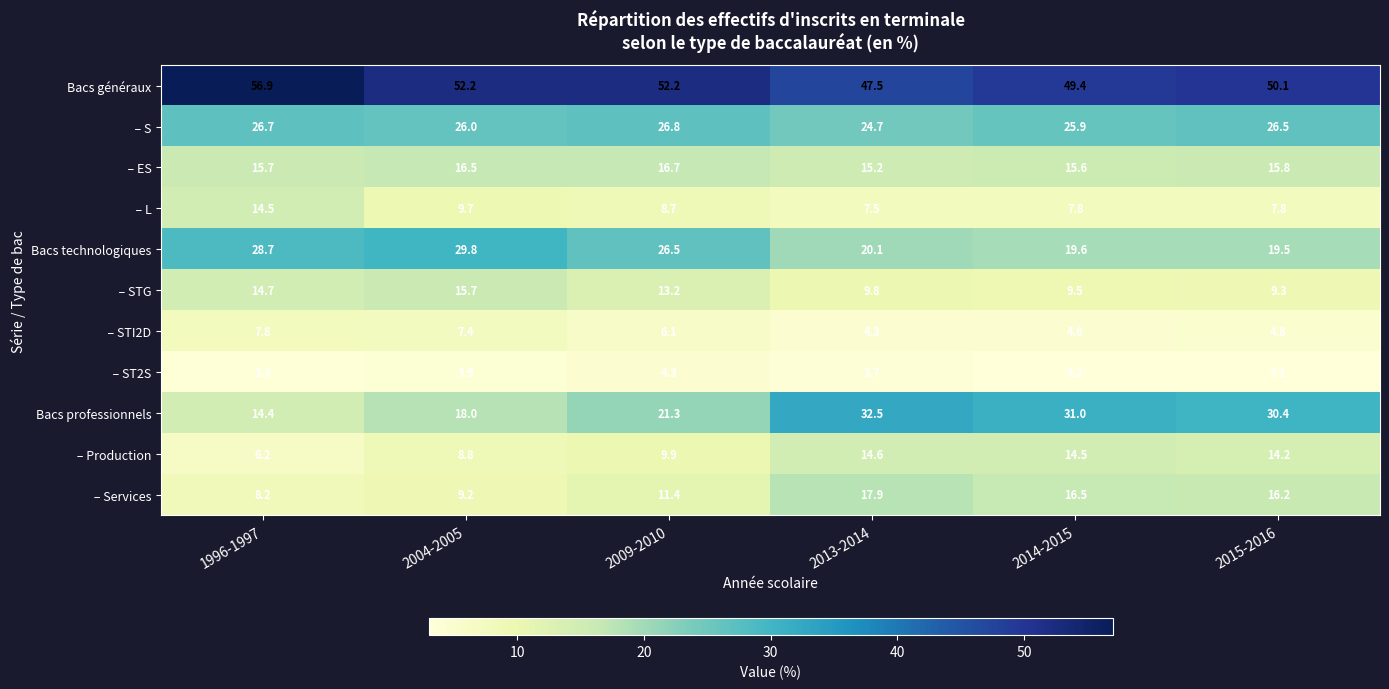

Between 1996-1997 and 2014-2015, which series saw the biggest shift?

Bacs professionnels